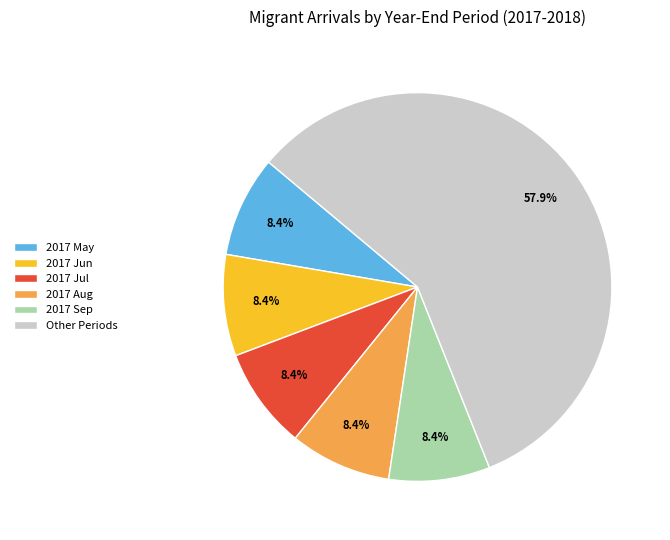

What percentage is NOT represented by 2017 Sep?

91.6%